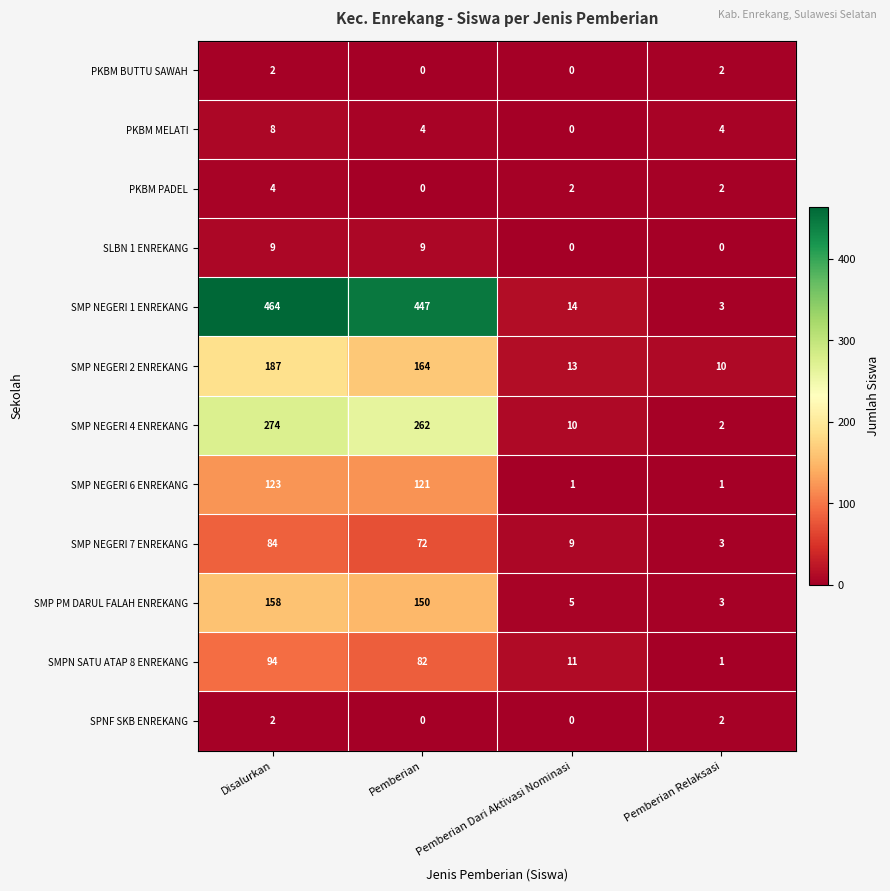

Count the number of data series in this chart.

12